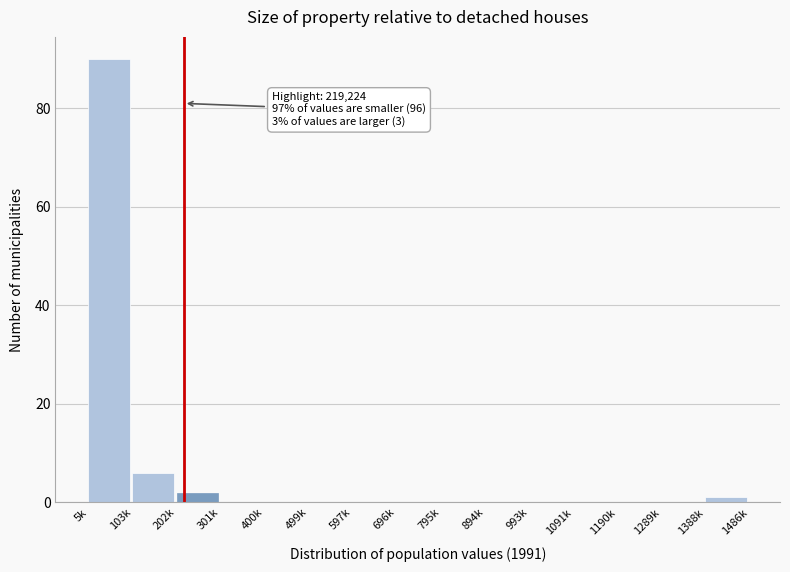

Reading left to right, what are all the values shown in this chart?

5k=90	103k=6	202k=2	301k=0	400k=0	499k=0	597k=0	696k=0	795k=0	894k=0	993k=0	1091k=0	1190k=0	1289k=0	1388k=1